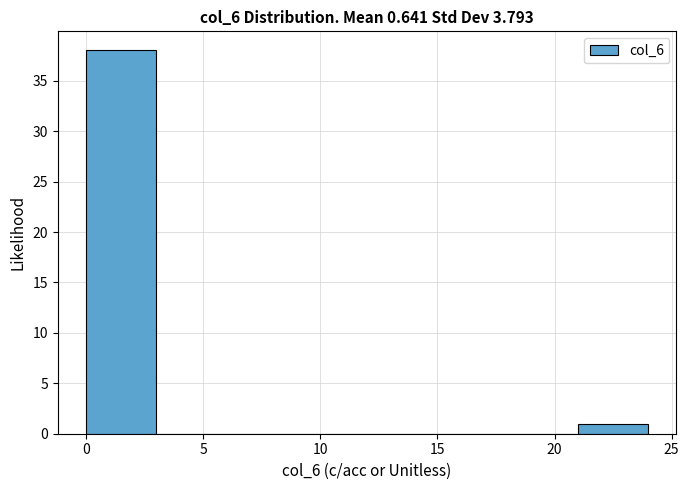

How tall is the bar that spans 21 to 24 on the x-axis? The values are not printed on the chart, so give them approximately, as read against the axis.

1